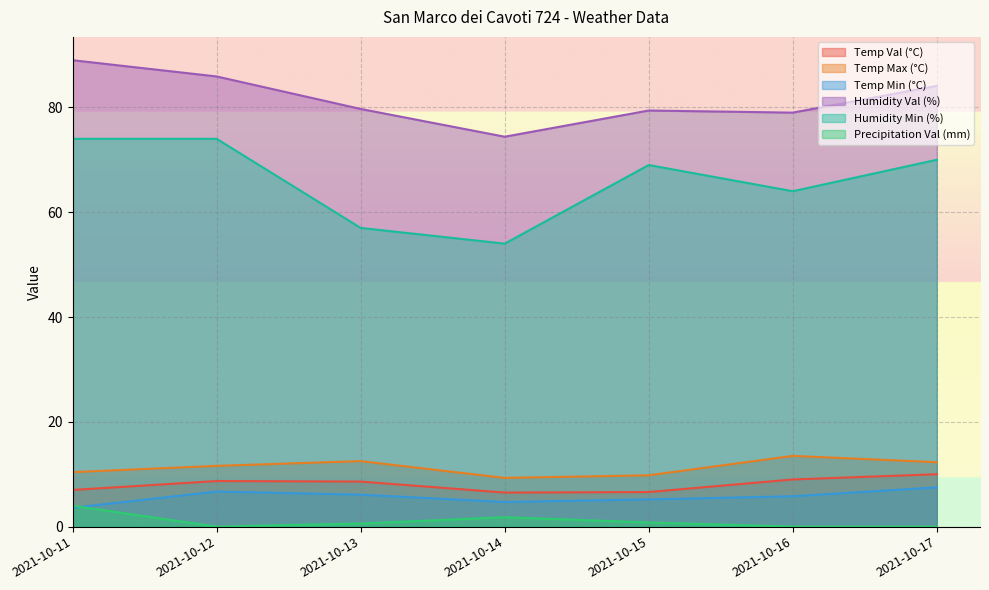

Where does the Humidity Min (%) series first go above 69?

2021-10-11